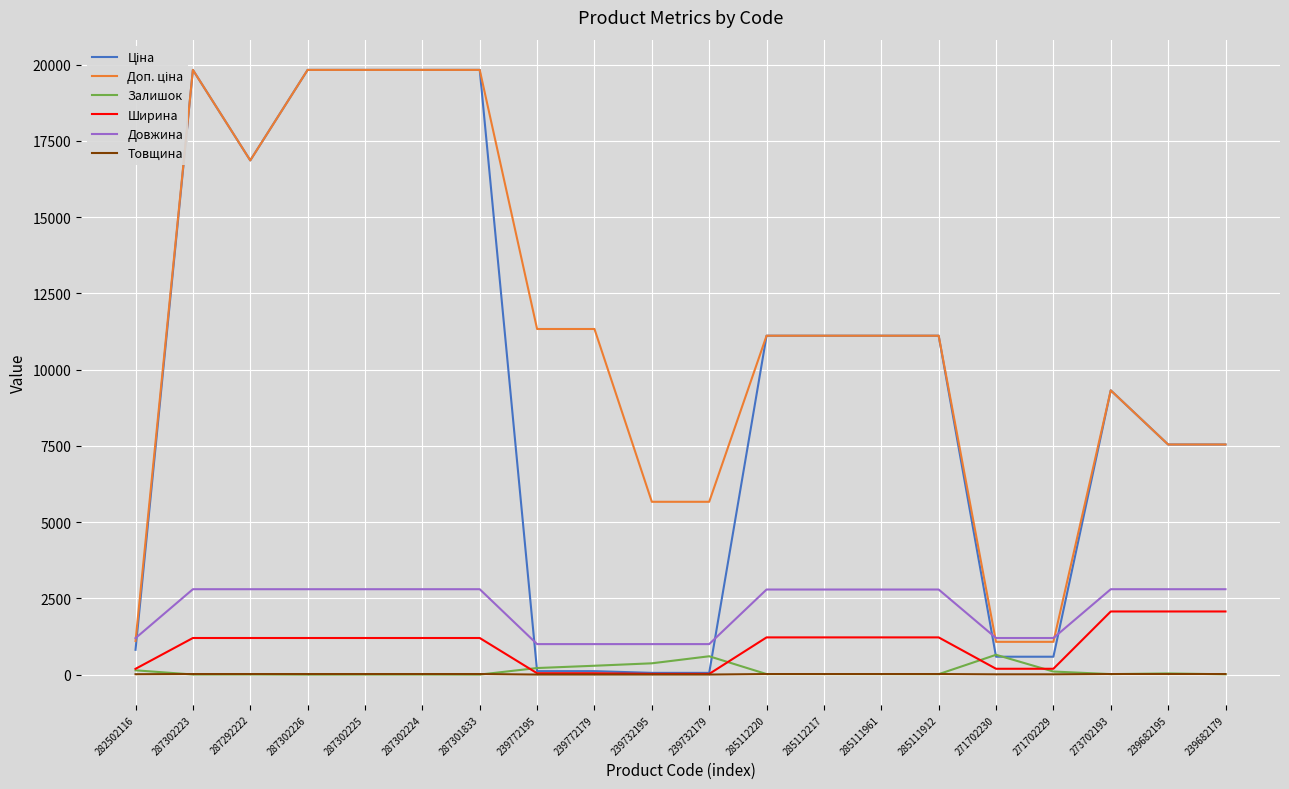

True or false: Ціна has a value of 7052.8 at 287302226.

False